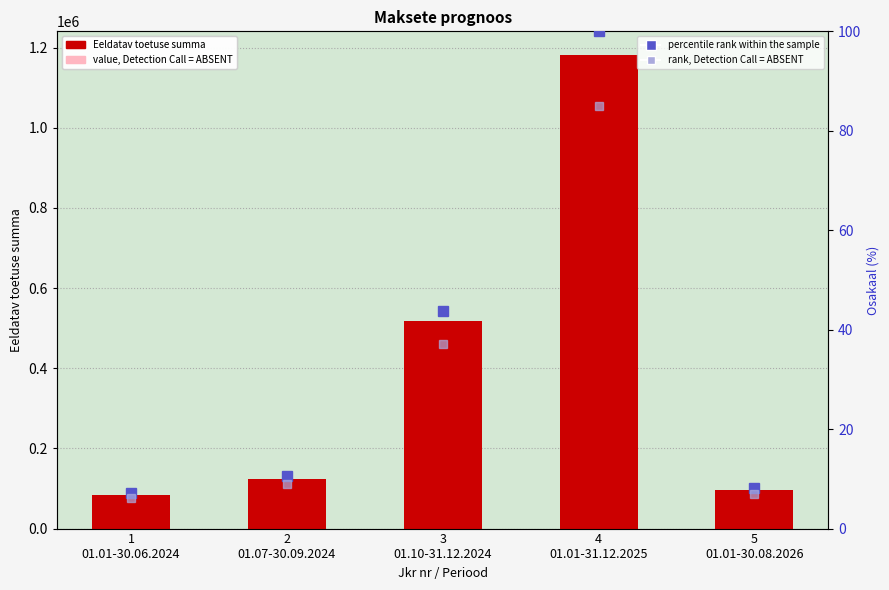

What is the average value of the percentile rank within the sample series?

33.9